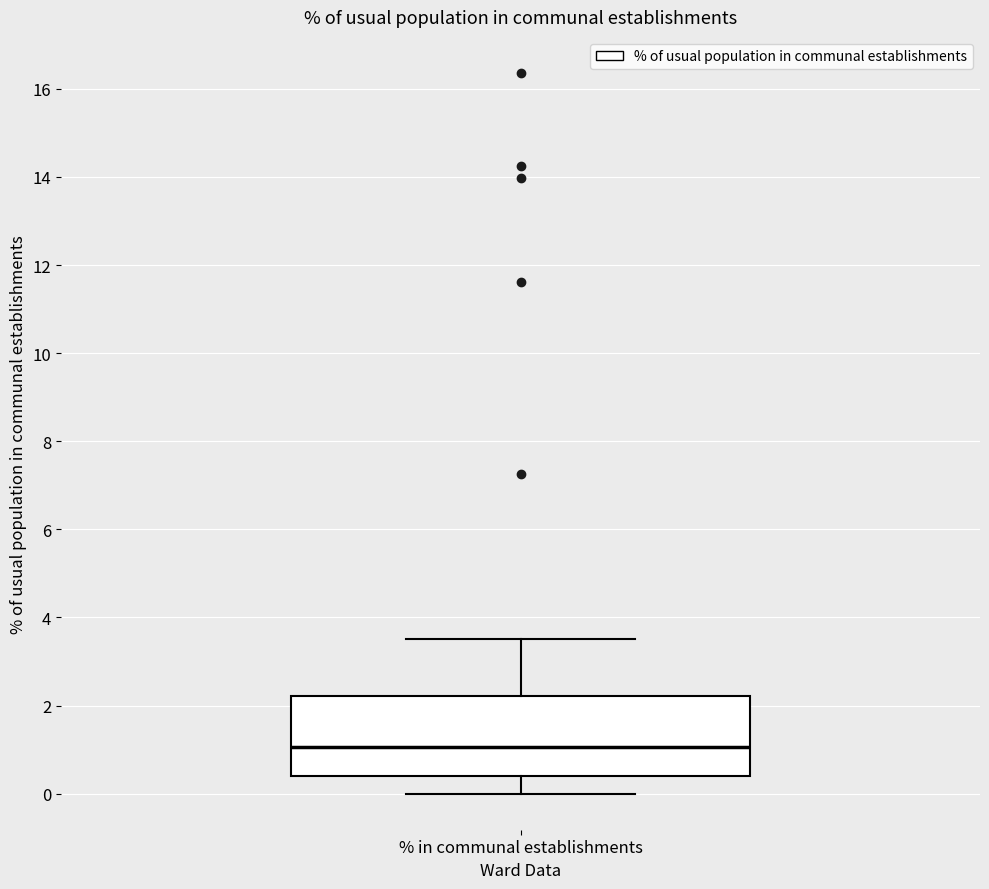

Read this box plot against the y-axis: the position of the median line, the range covered by the box, and the ends of both whiskers. The values are not printed on the chart, so give them approximately, as read against the axis.

median 1.0, box 0.4 to 2.2, whiskers 0.0 to 3.6